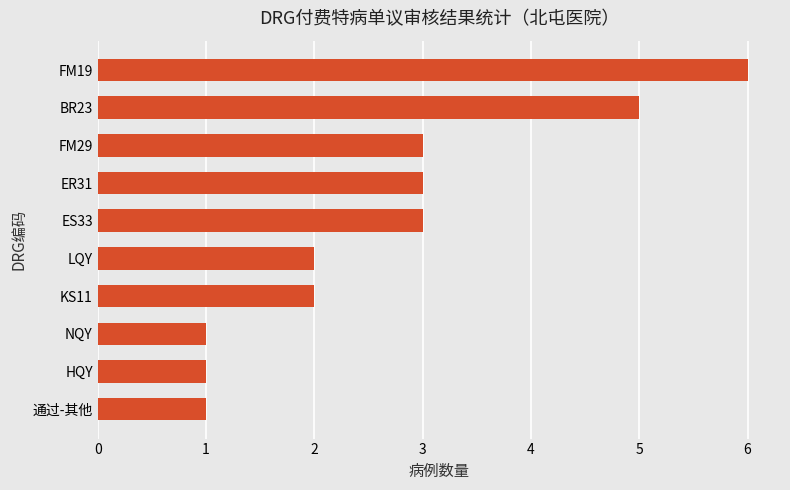

What is the maximum value shown in the chart?

6